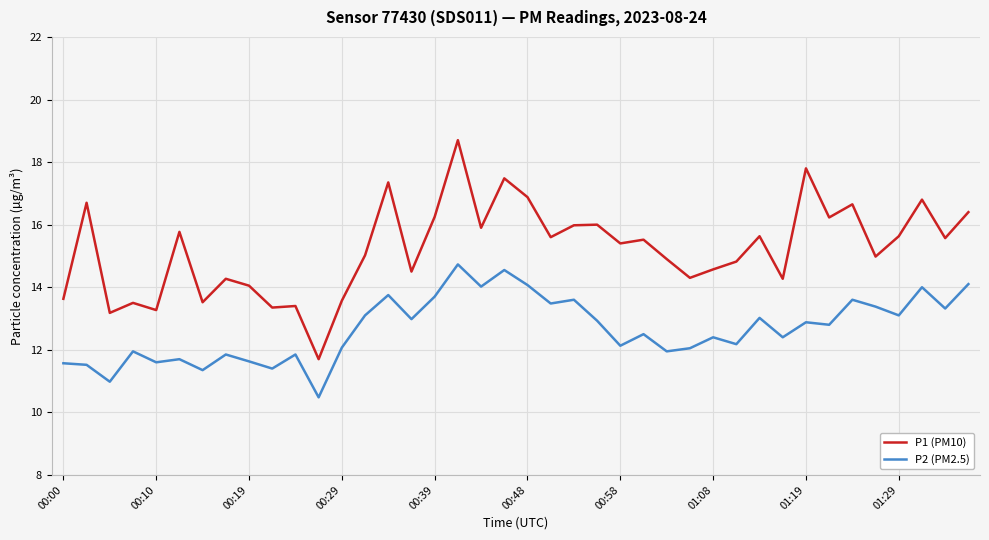

What is the minimum value shown in the chart?

10.5